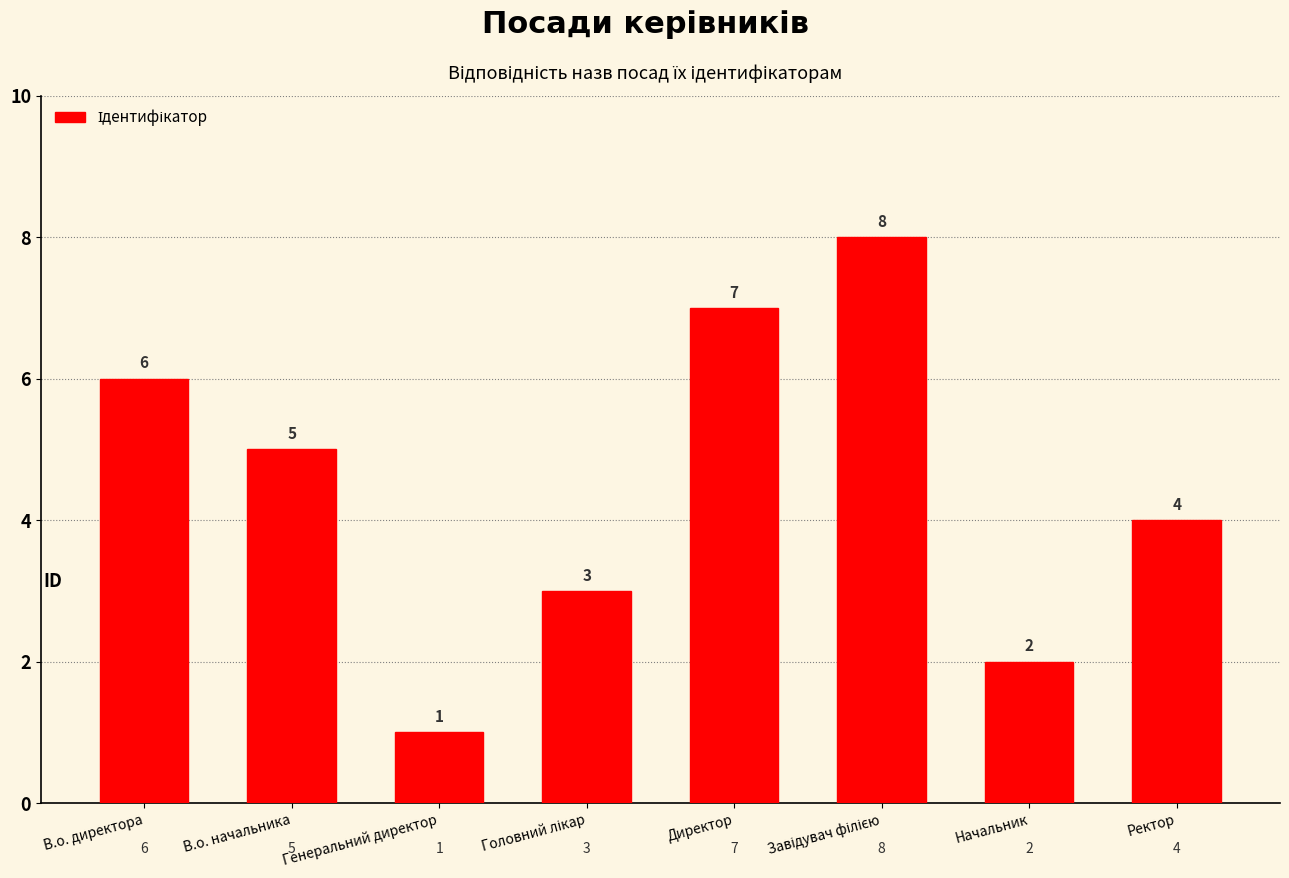

Reading left to right, list all the values displayed in this chart.

6	5	1	3	7	8	2	4